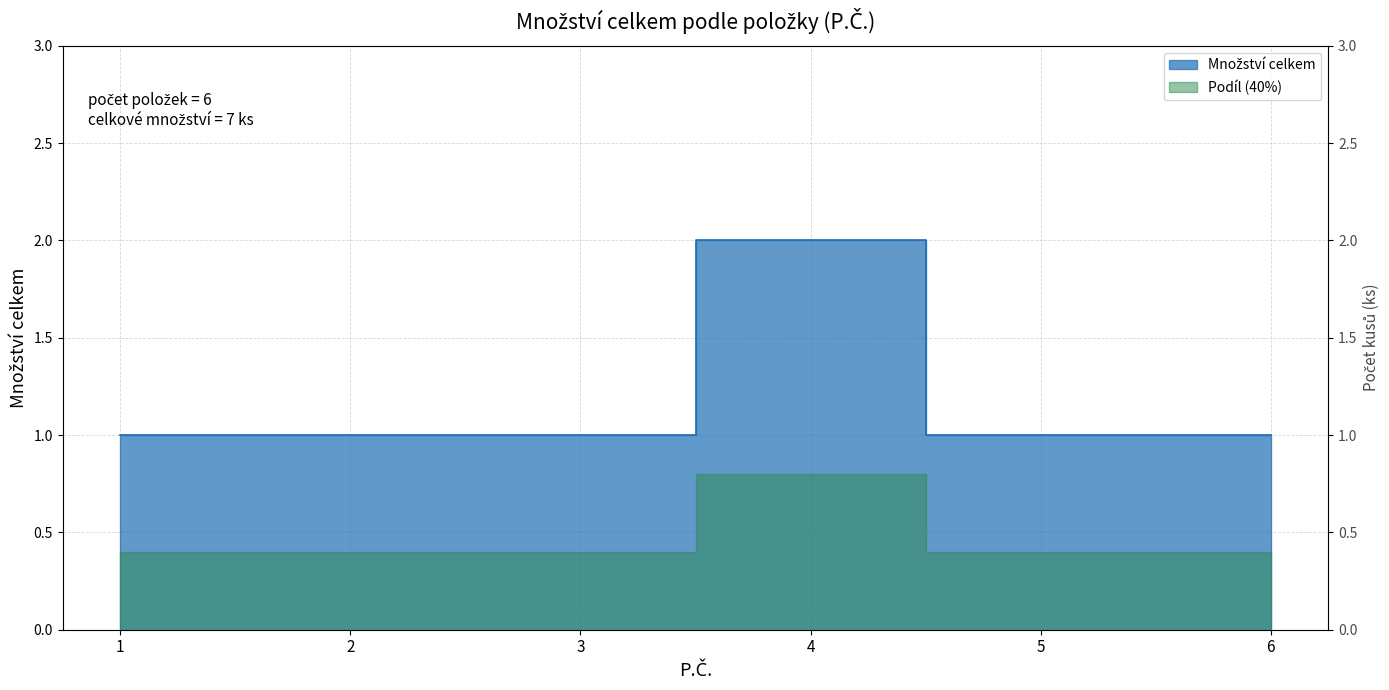

What is the greatest value displayed?

2